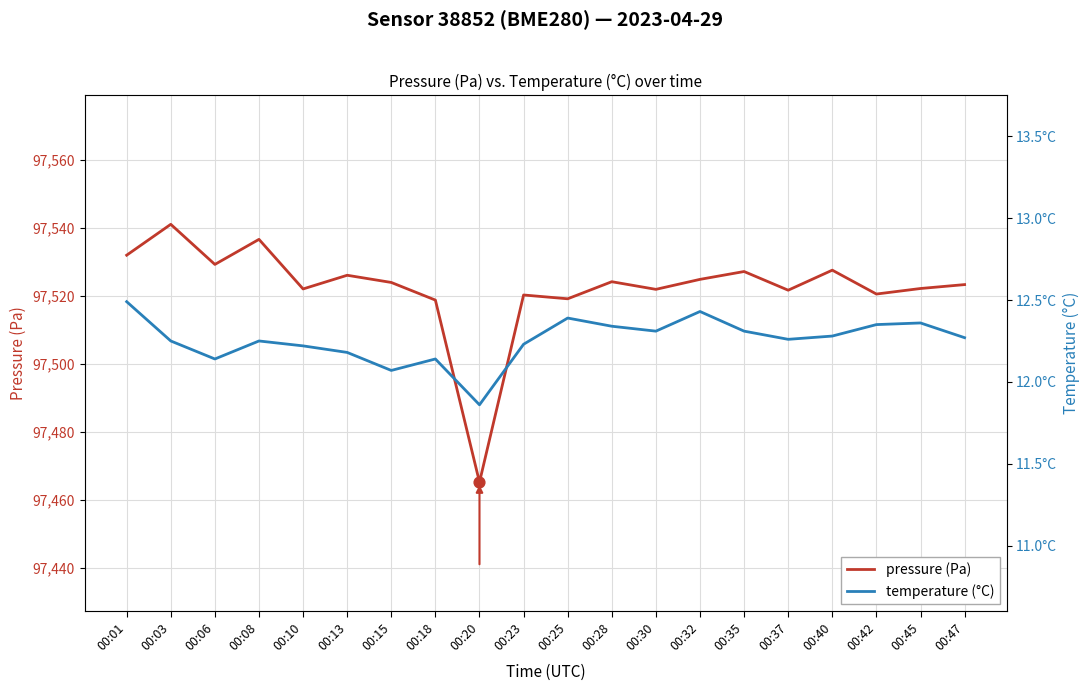

Is the value of temperature (°C) at 00:25 greater than the value of pressure (Pa) at 00:08?

No